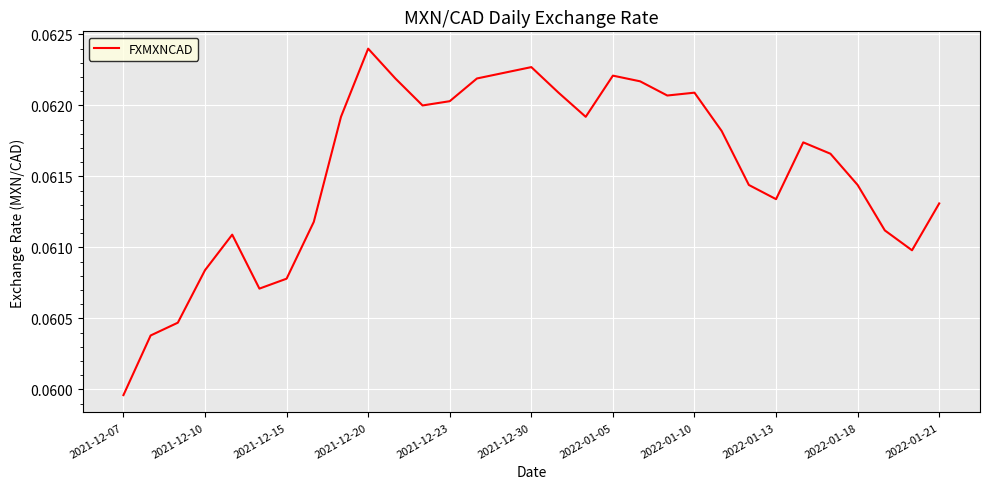

Which category has the lowest value across all series?

2021-12-07